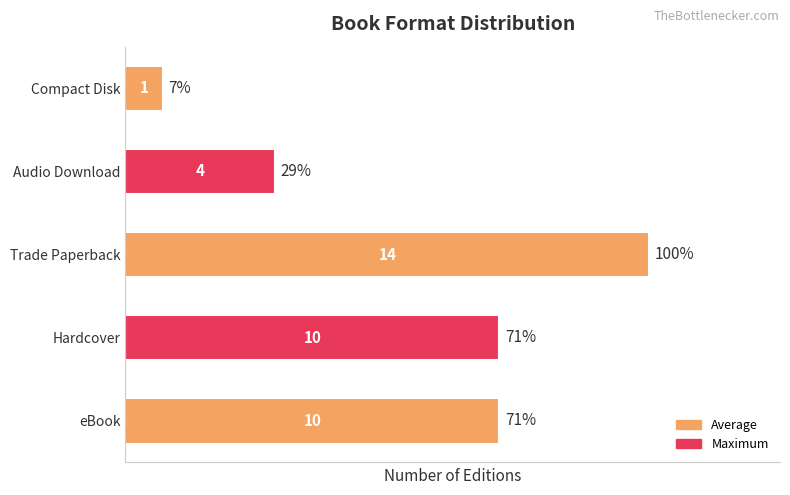

Reading bottom to top, transcribe all the data shown in this chart.

10	10	14	4	1